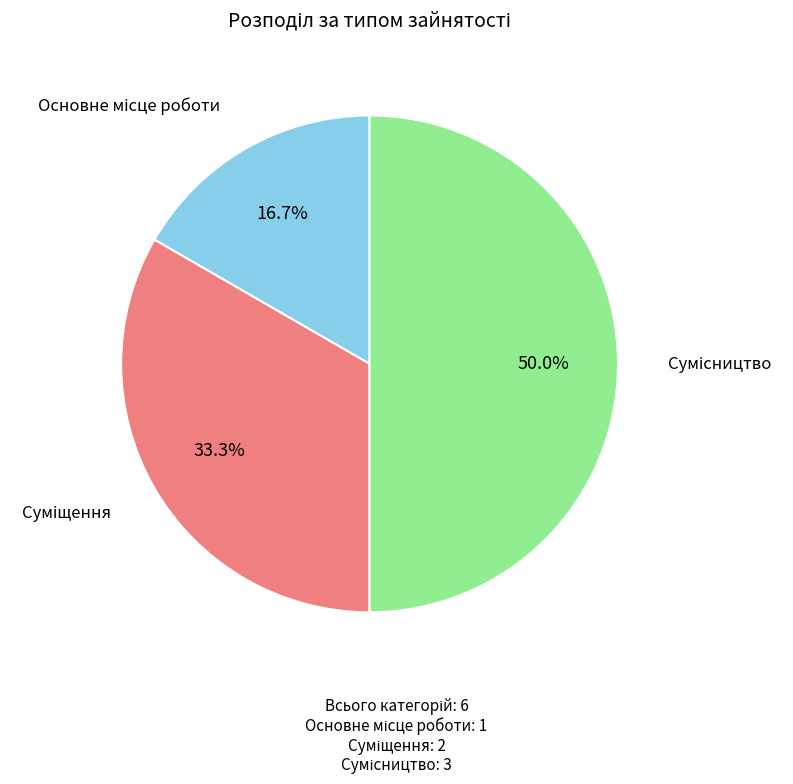

Rank the categories by value from highest to lowest.

Сумісництво, Суміщення, Основне місце роботи